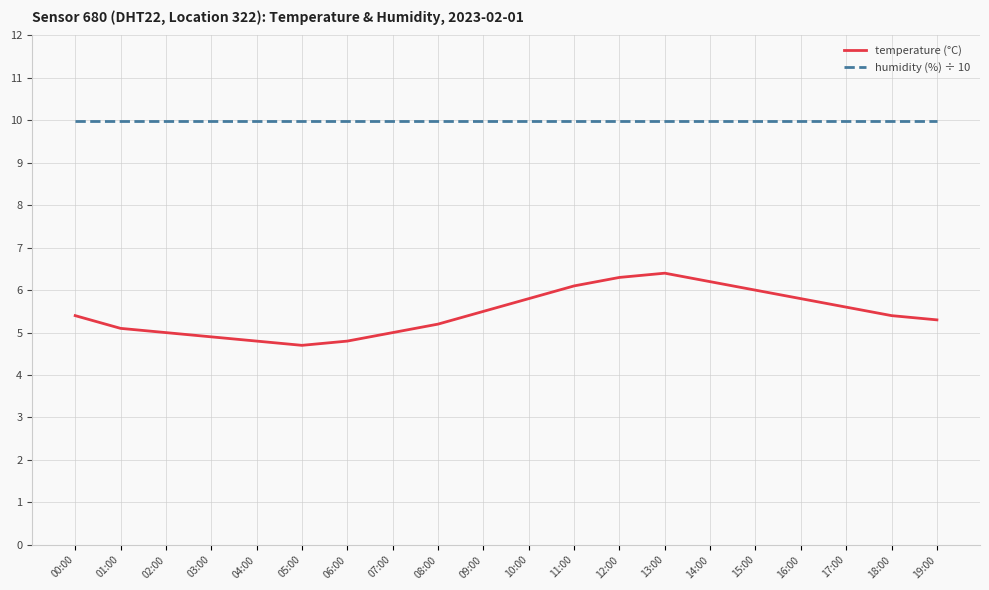

Reading left to right, transcribe all the data shown in this chart.

temperature (°C): 5.4	5.1	5.0	4.9	4.8	4.7	4.8	5.0	5.2	5.5	5.8	6.1	6.3	6.4	6.2	6.0	5.8	5.6	5.4	5.3
humidity (%) ÷ 10: 10.0	10.0	10.0	10.0	10.0	10.0	10.0	10.0	10.0	10.0	10.0	10.0	10.0	10.0	10.0	10.0	10.0	10.0	10.0	10.0